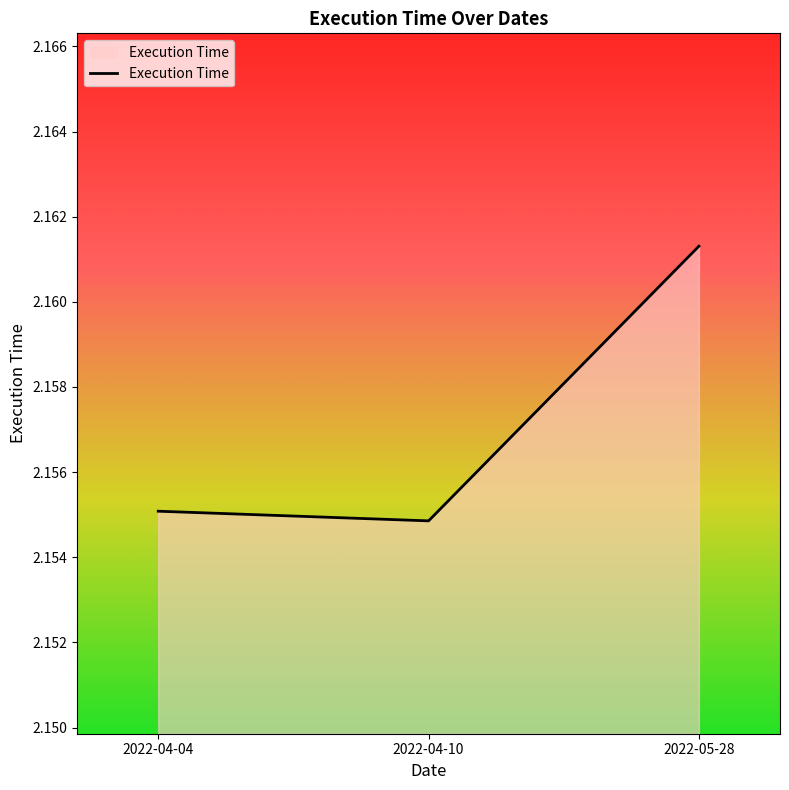

Which label corresponds to the largest value in the chart?

2022-05-28